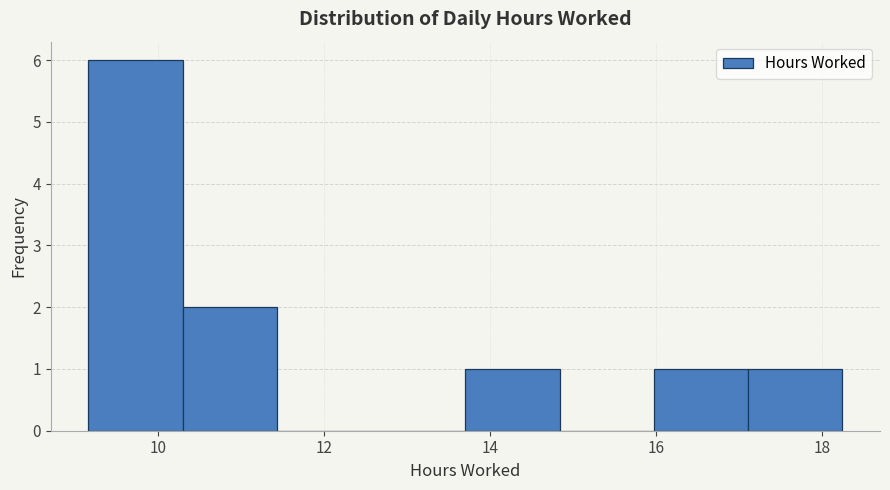

Which range on the x-axis has the tallest bar?

9.2 to 10.2